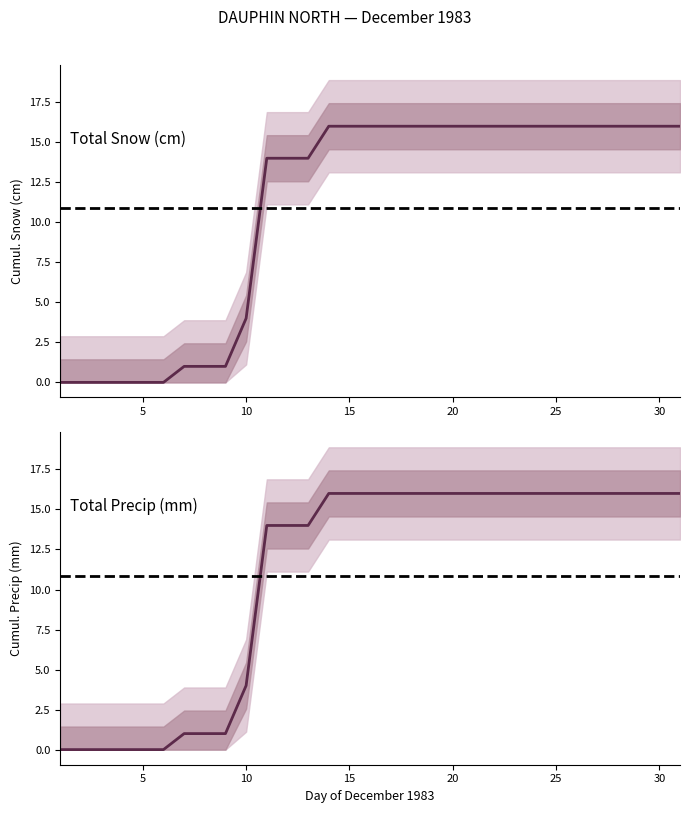

Is it true that Total Snow (cm) equals 4 at 18?

False